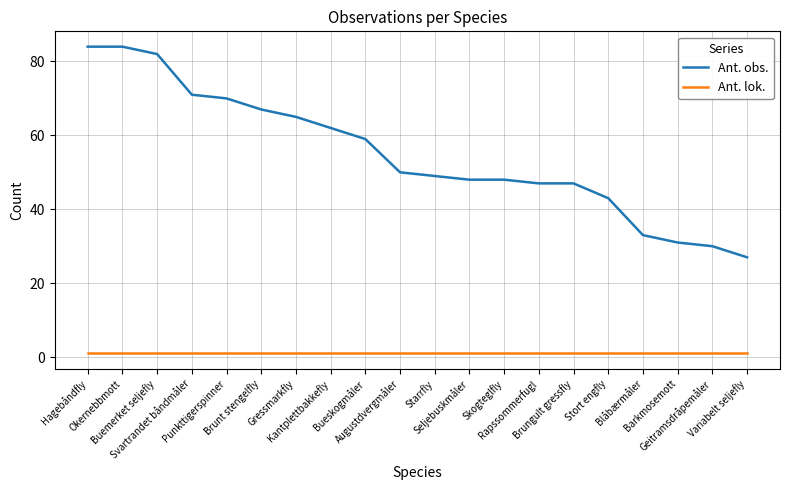

True or false: Ant. lok. and Ant. obs. intersect in this chart.

False